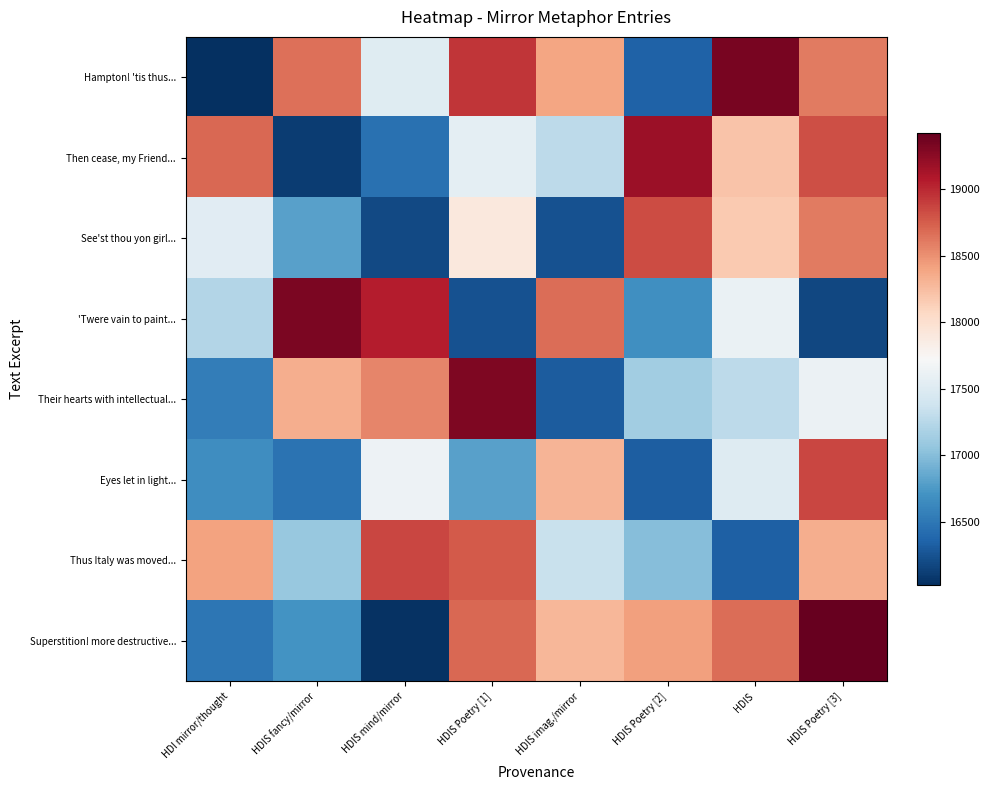

At how many categories does at least one series exceed 17695?

8